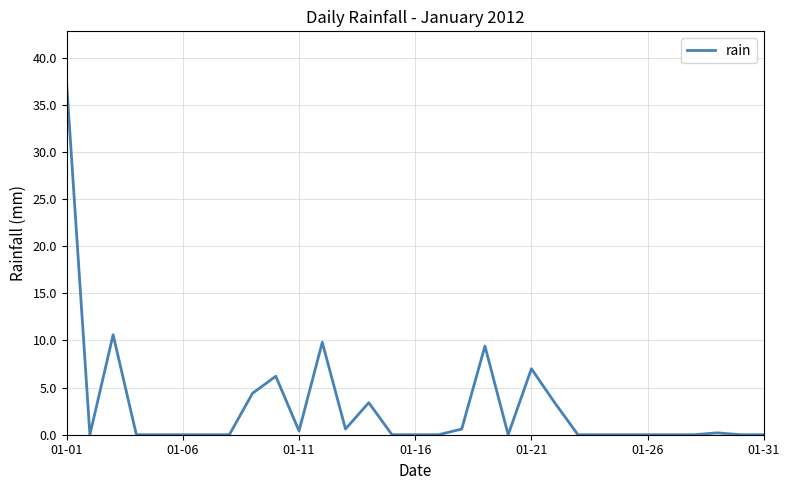

What is the greatest value displayed?

37.2